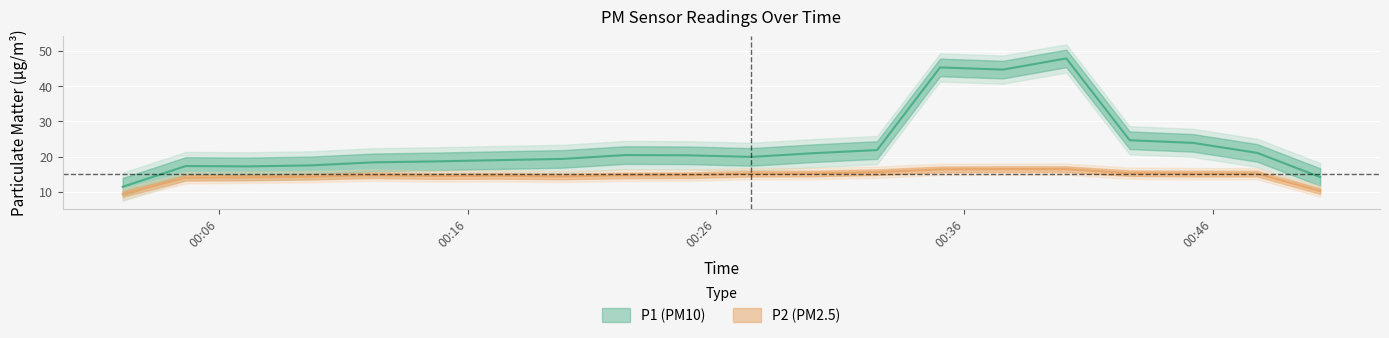

What is the average value of the P2 series?

15.1